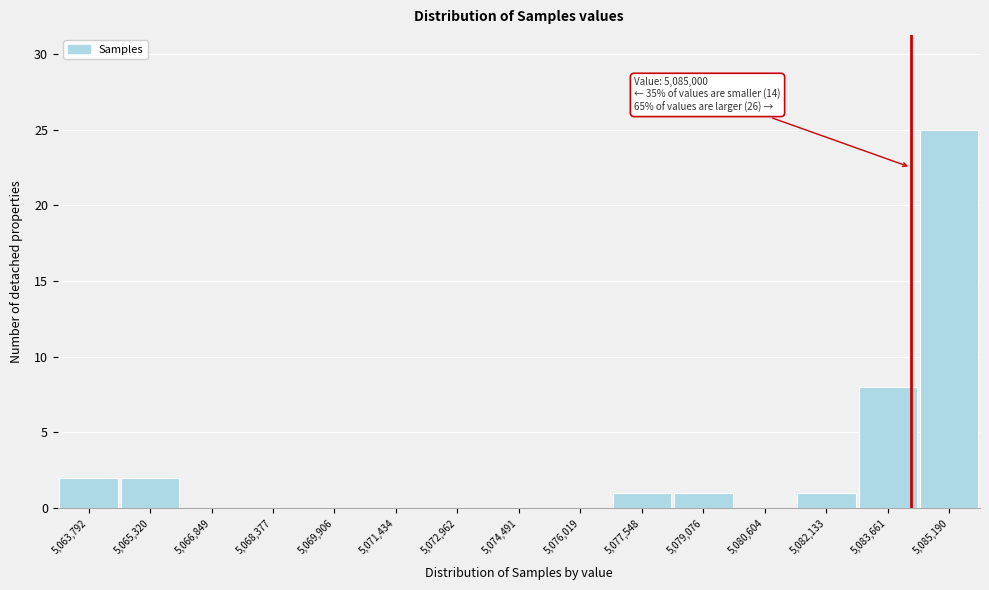

Reading left to right, what are all the values shown in this chart?

5,063,792=2	5,065,320=2	5,066,849=0	5,068,377=0	5,069,906=0	5,071,434=0	5,072,962=0	5,074,491=0	5,076,019=0	5,077,548=1	5,079,076=1	5,080,604=0	5,082,133=1	5,083,661=8	5,085,190=25